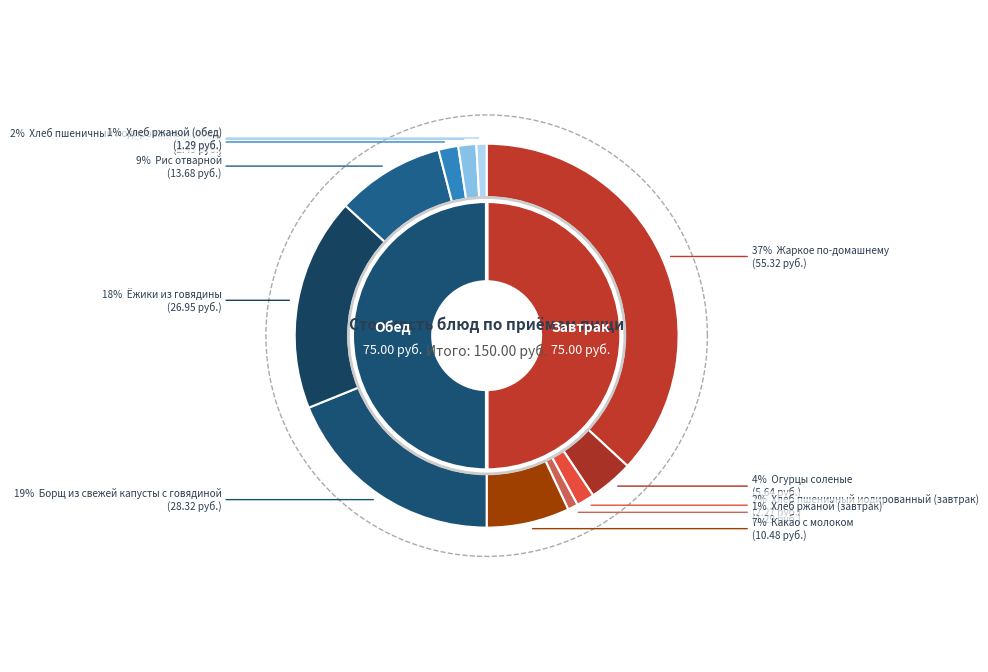

True or false: Хлеб пшеничный иодированный (завтрак) accounts for 2% of the total.

True